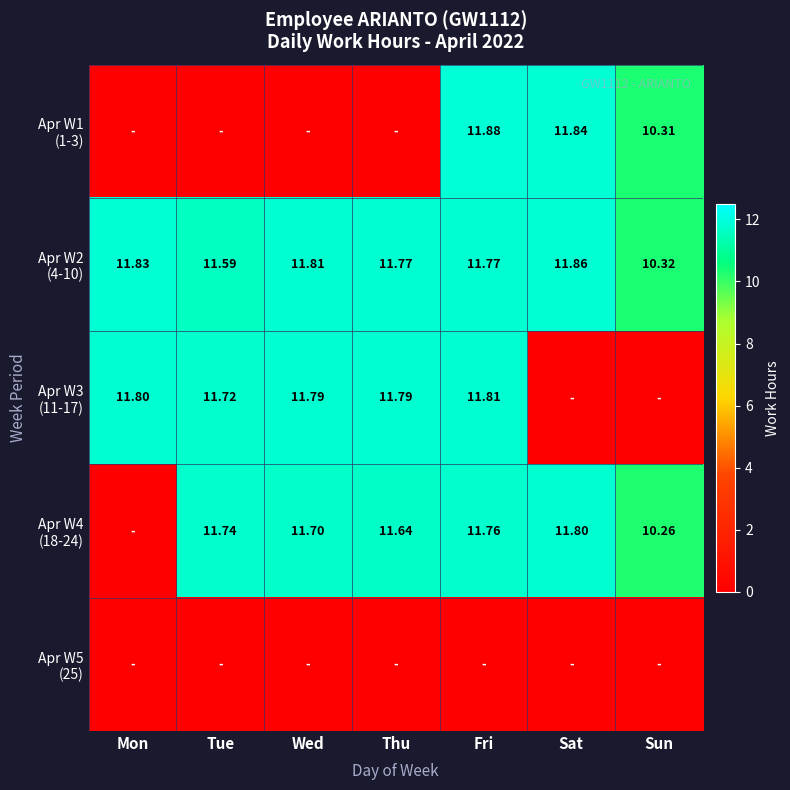

Between Tue and Wed, which is larger?

Tue